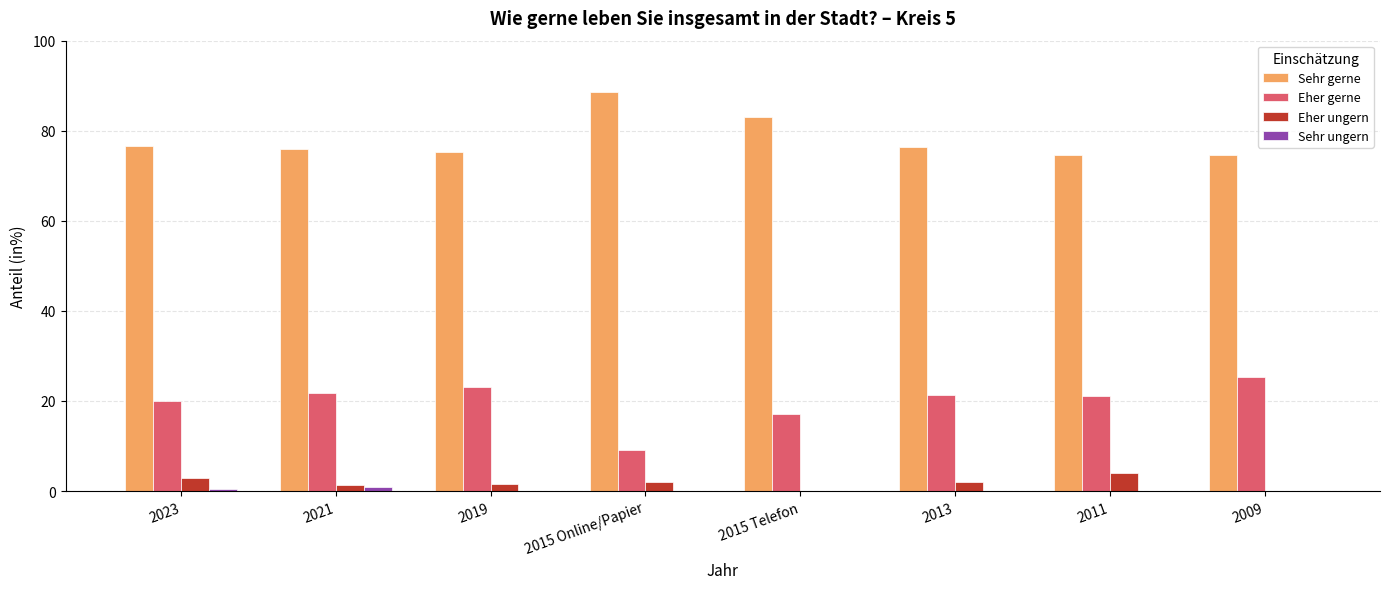

Count the number of data series in this chart.

4